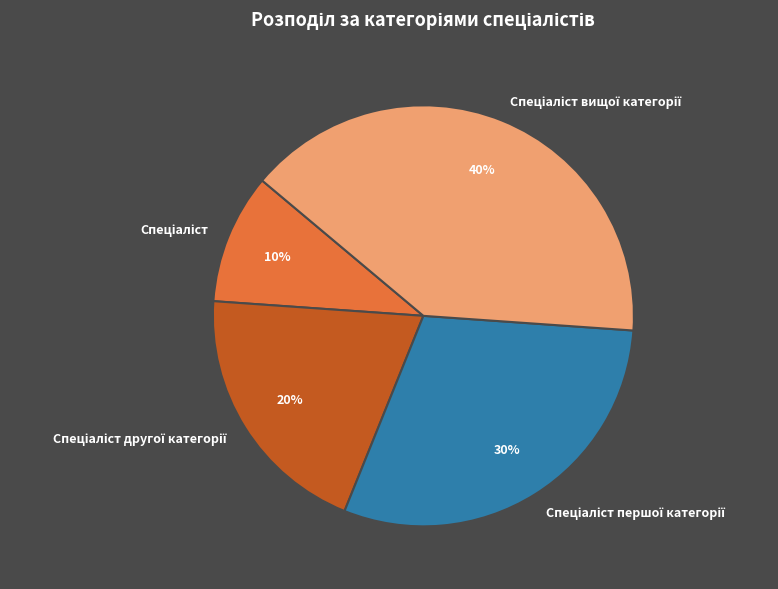

Is there a majority slice in this chart?

No